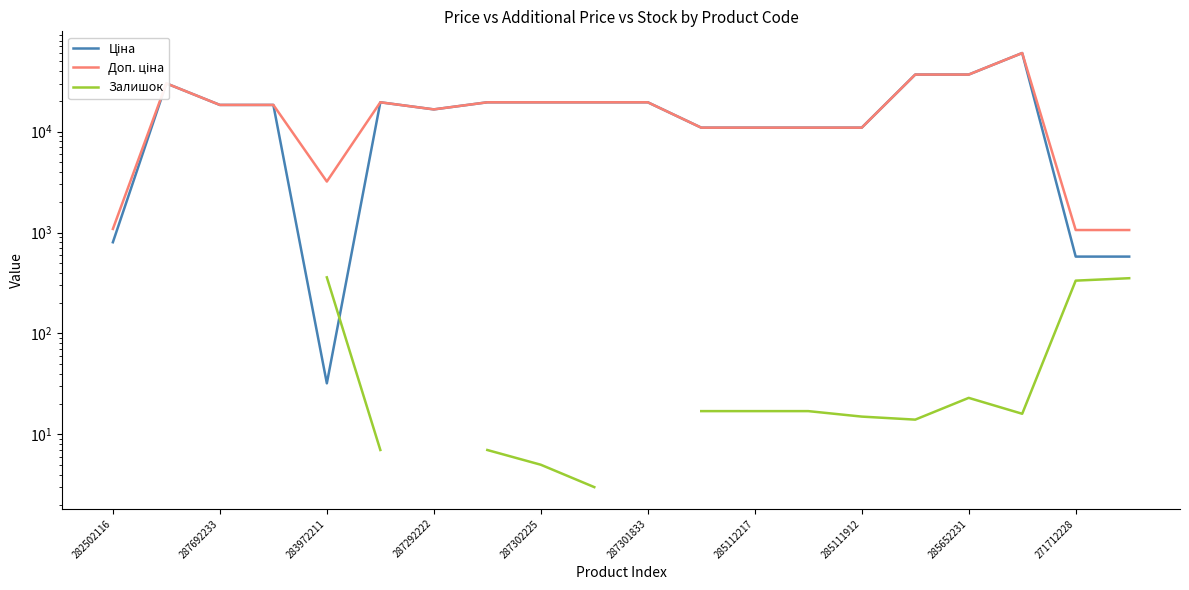

Is the value of Доп. ціна at 287301833 greater than the value of Ціна at 16?

No